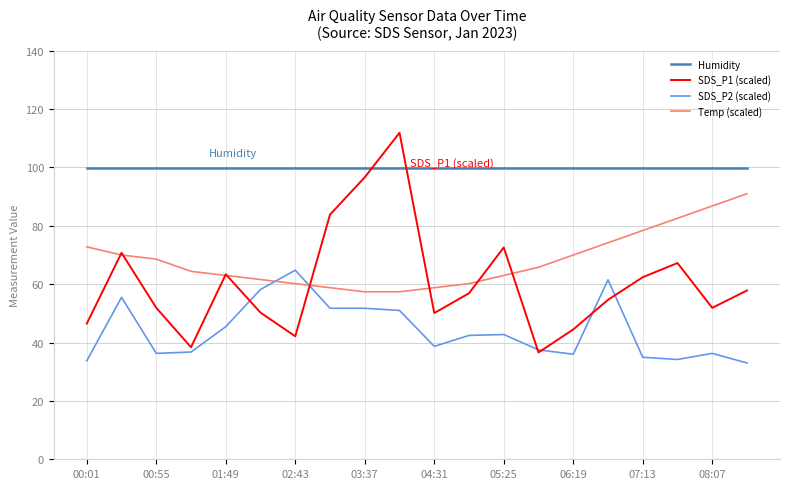

What is the lowest value of the Humidity series?

99.9